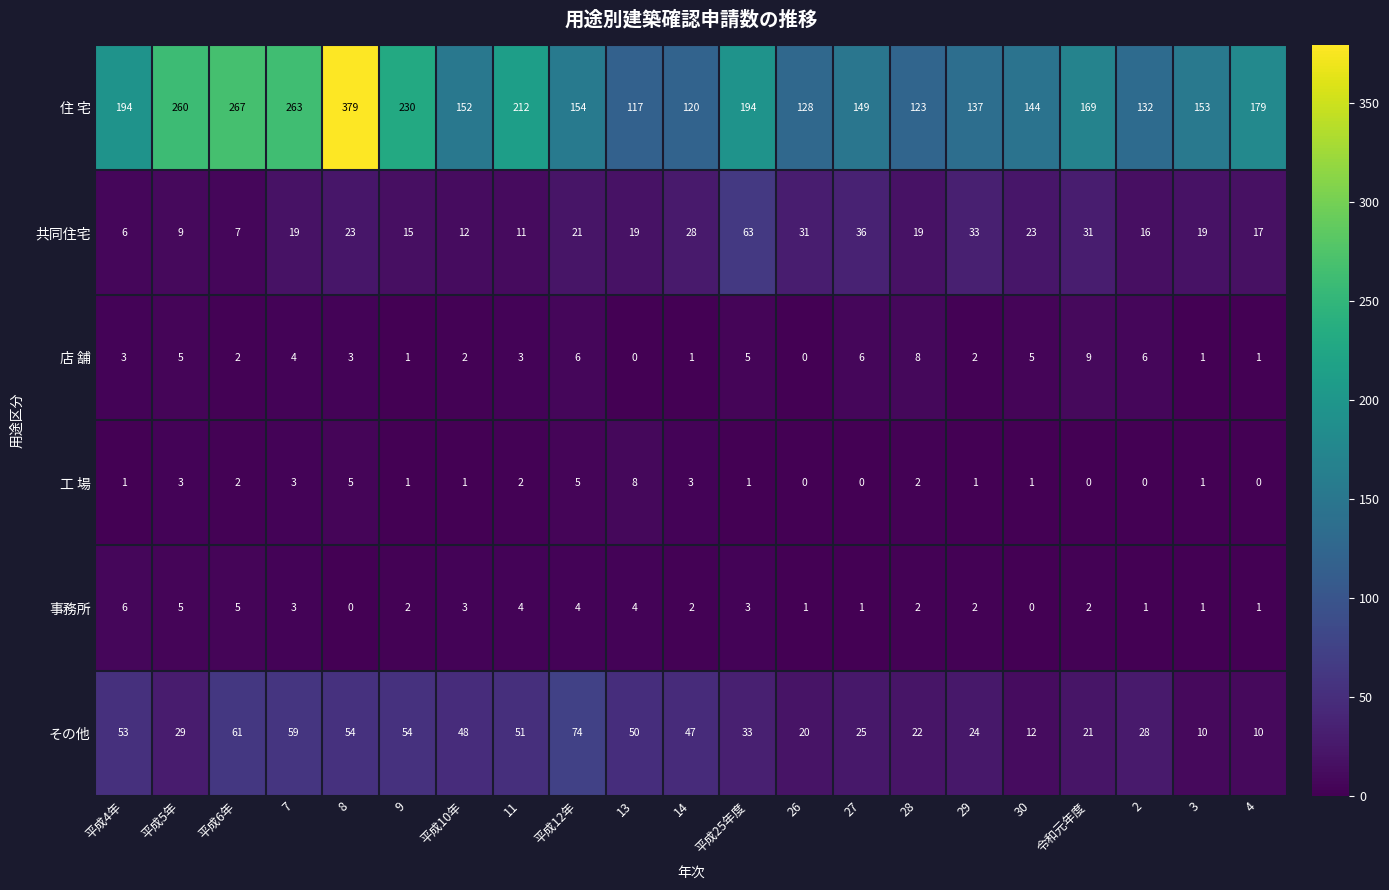

How many positive values does the 事務所 series have?

19